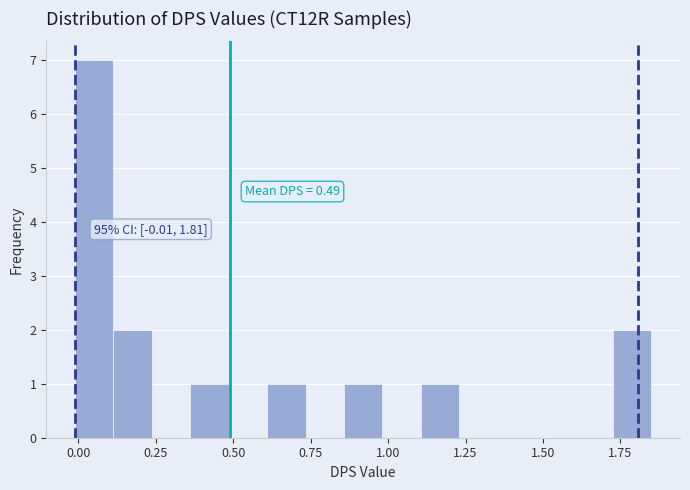

Around what value on the x-axis is the tallest bar? Give the approximate position of its centre, as read against the axis.

0.05